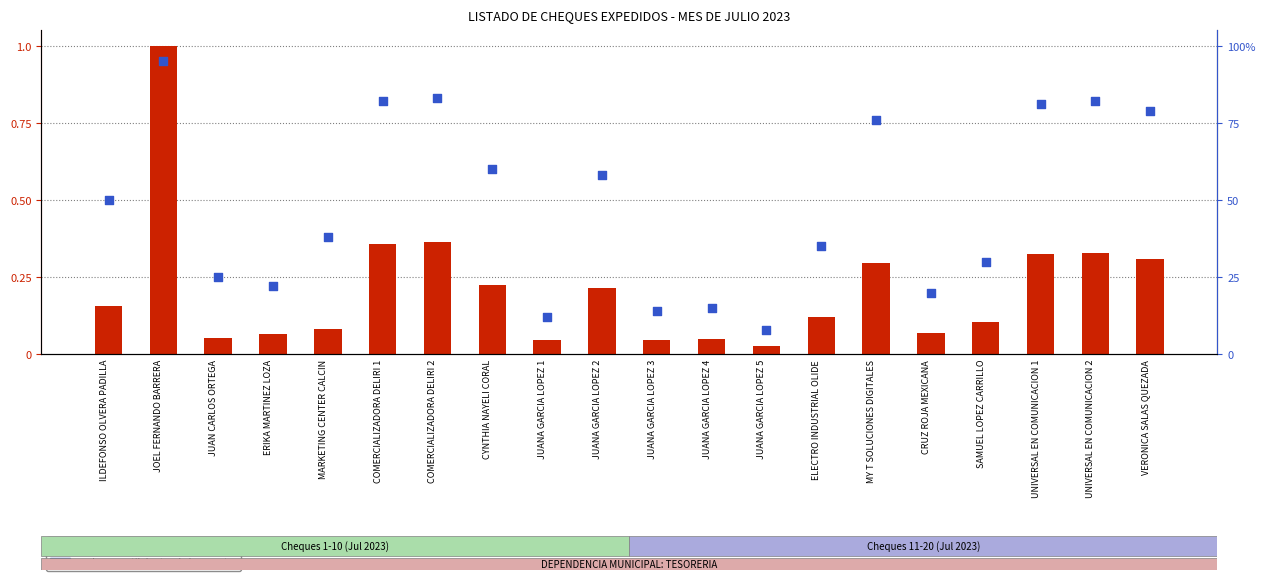

Is the value of rank percentil at ERIKA MARTINEZ LOZA greater than the value of monto erogacion at JOEL FERNANDO BARRERA?

No